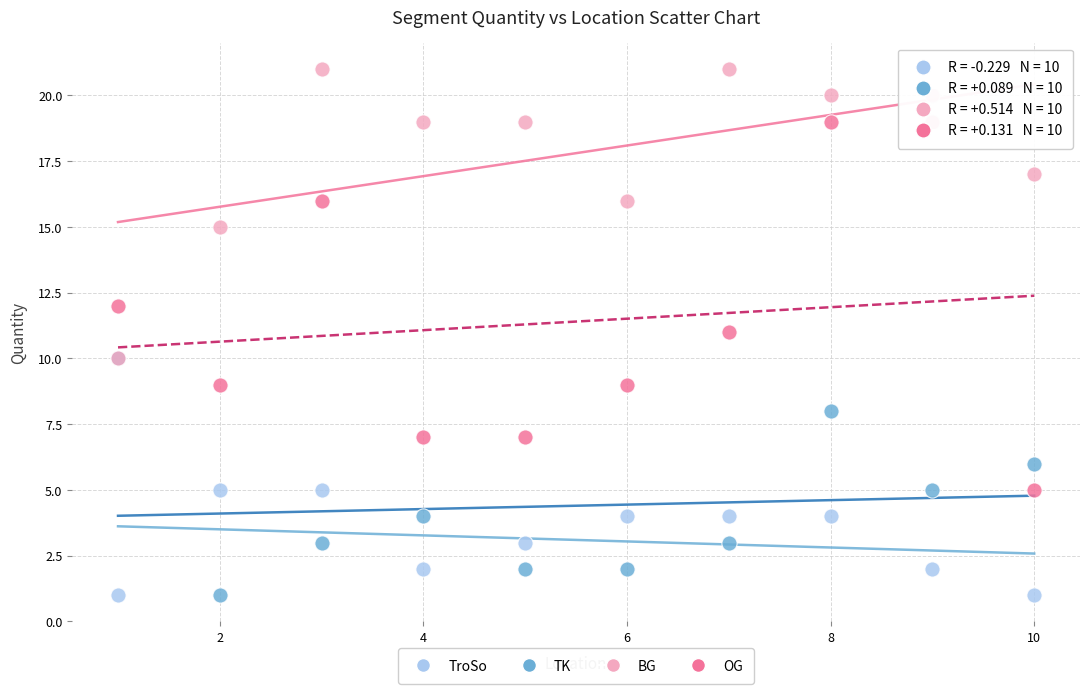

Which series has the widest spread of Y values?

OG